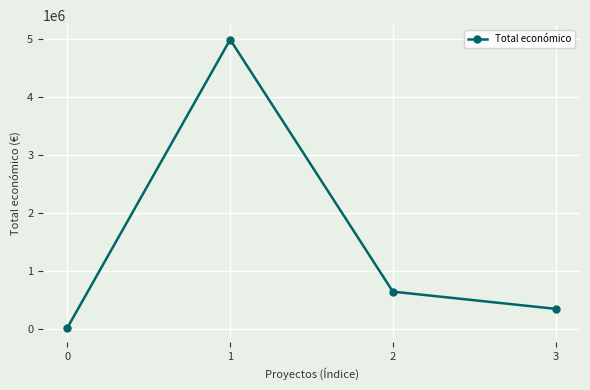

Reading left to right, transcribe all the data shown in this chart.

0=19478	1=4995722	2=641336	3=344243